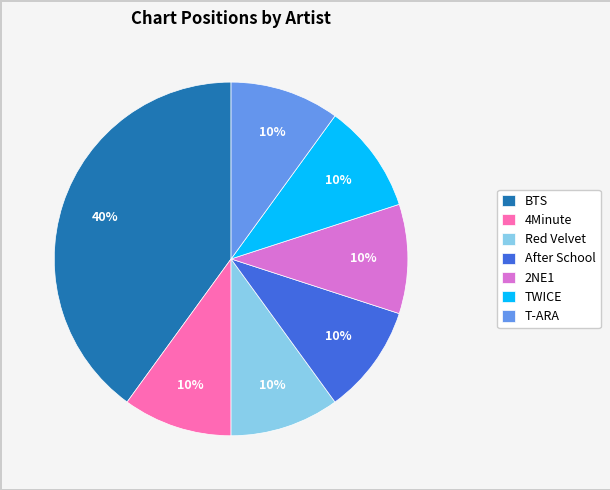

Do 4Minute and 2NE1 together represent more than half of the pie?

No